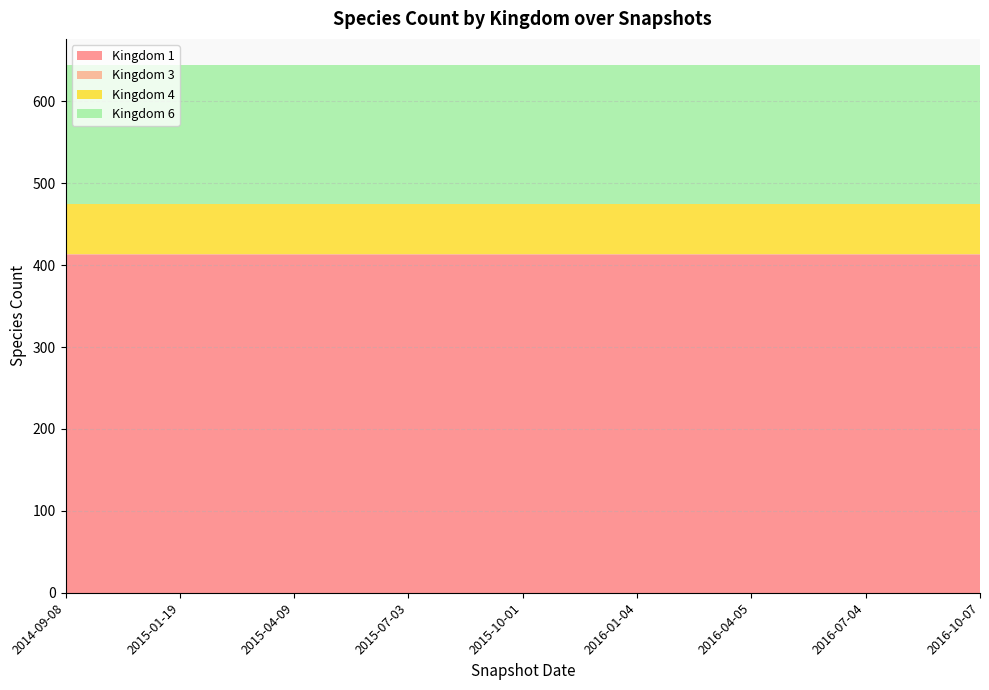

Reading right to left, transcribe all the data shown in this chart.

Kingdom 1: 412	412	412	412	412	412	412	412	412
Kingdom 3: 1	1	1	1	1	1	1	1	1
Kingdom 4: 62	62	62	62	62	62	62	62	62
Kingdom 6: 169	169	169	169	169	169	169	169	169